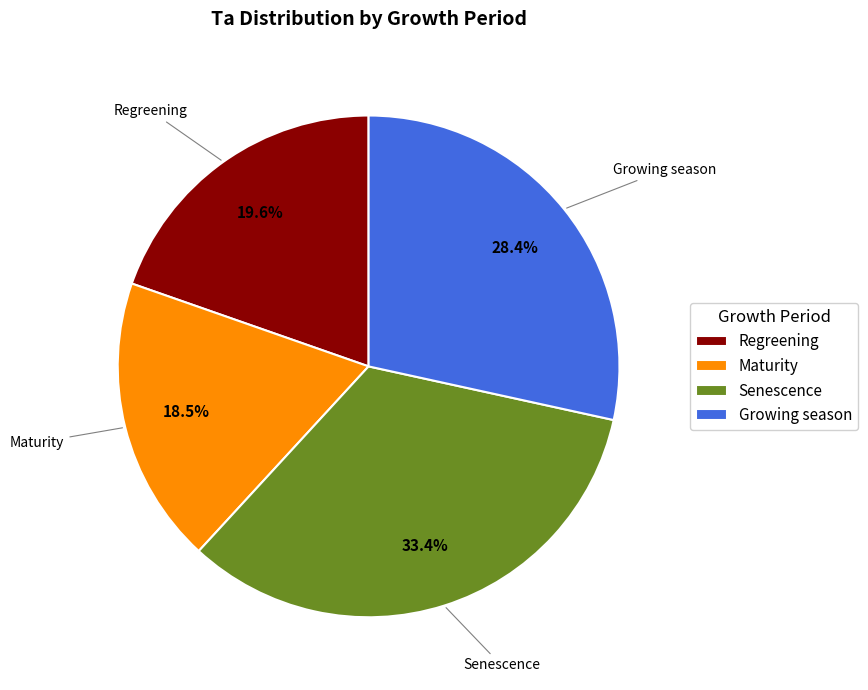

To the nearest percent, what is the combined percentage of Regreening and Senescence?

53%